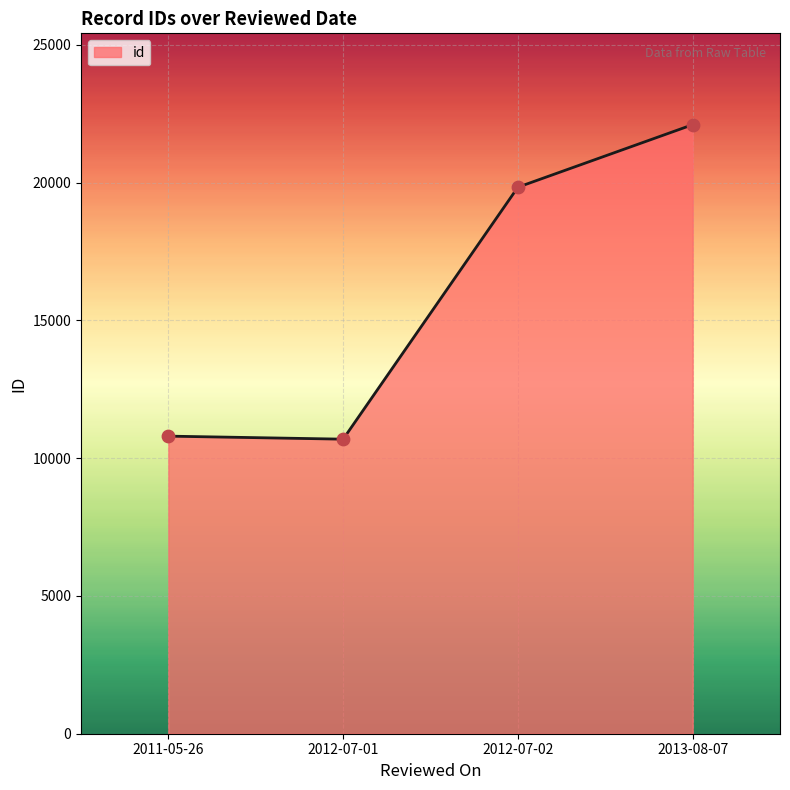

What is the ratio of the value at 2013-08-07 to the value at 2011-05-26?

2.0